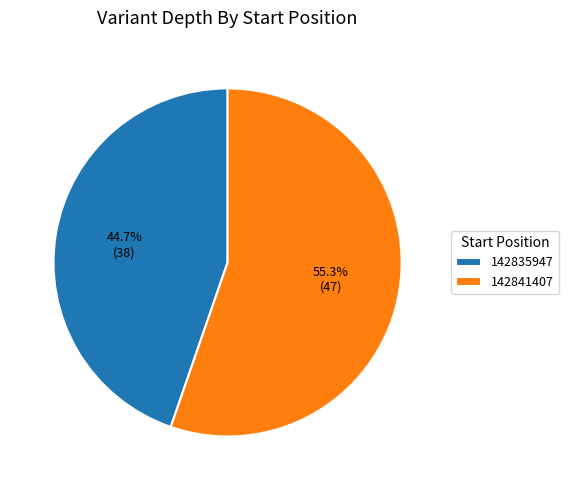

How many slices are in this pie chart?

2